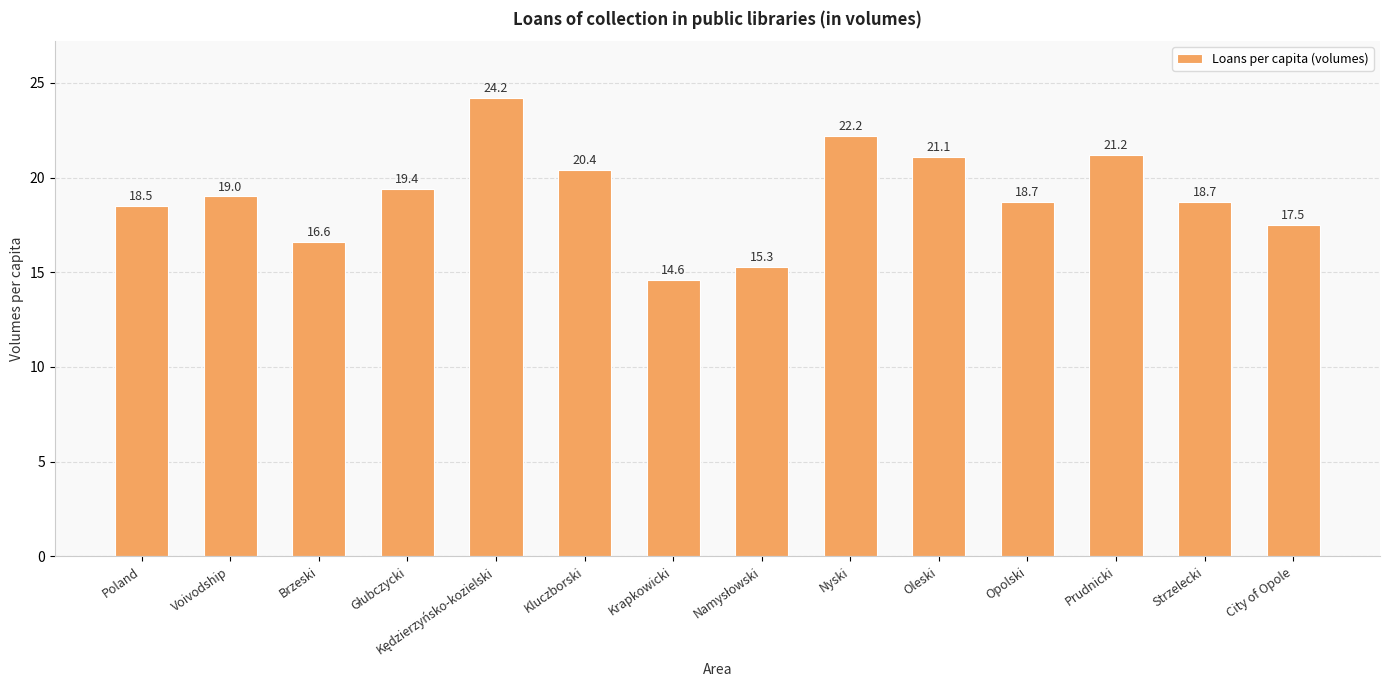

True or false: the data shows 34.3 at Kluczborski.

False